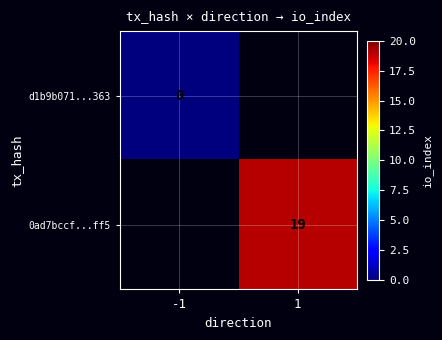

True or false: 0ad7bccf...ff5 has a value of 19 at 1.

True